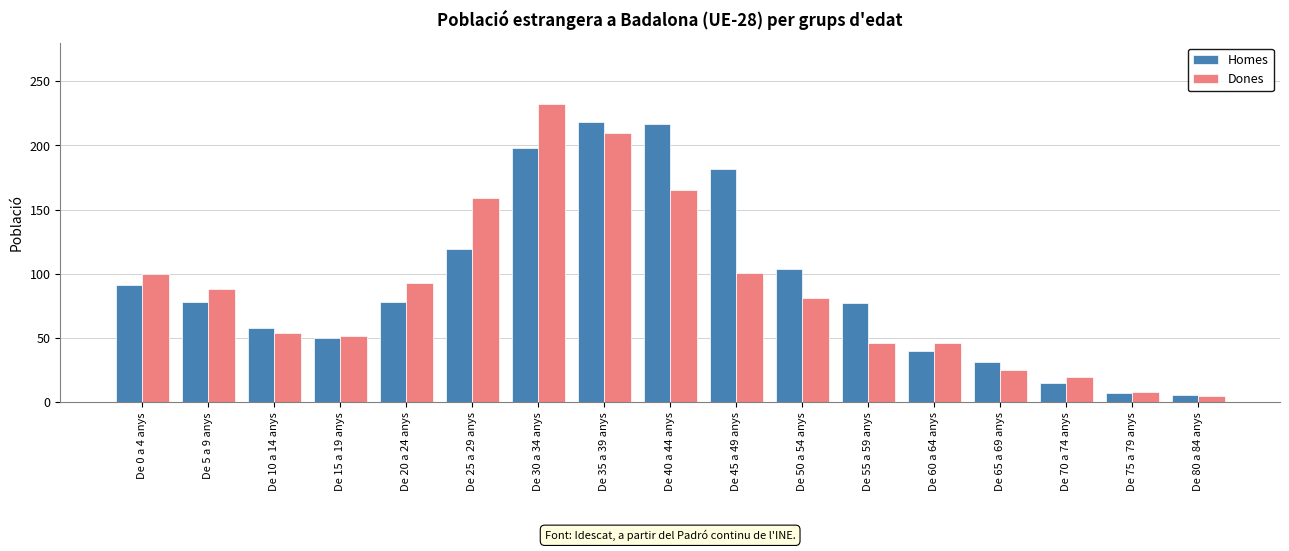

What are all the series names shown in the legend?

Homes, Dones